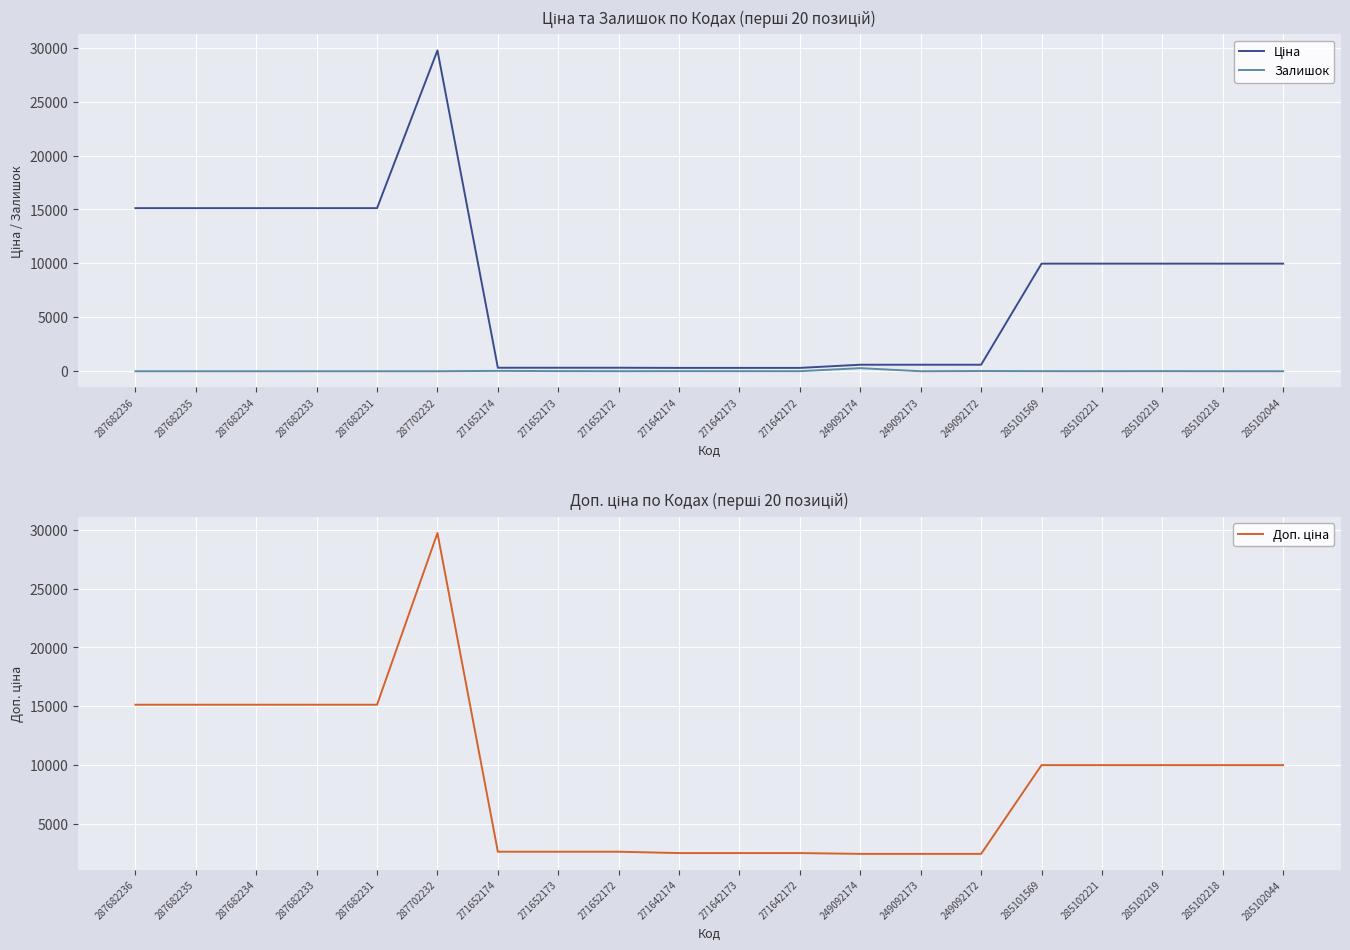

What value does the Доп. ціна series have at 285102218?

9975.0